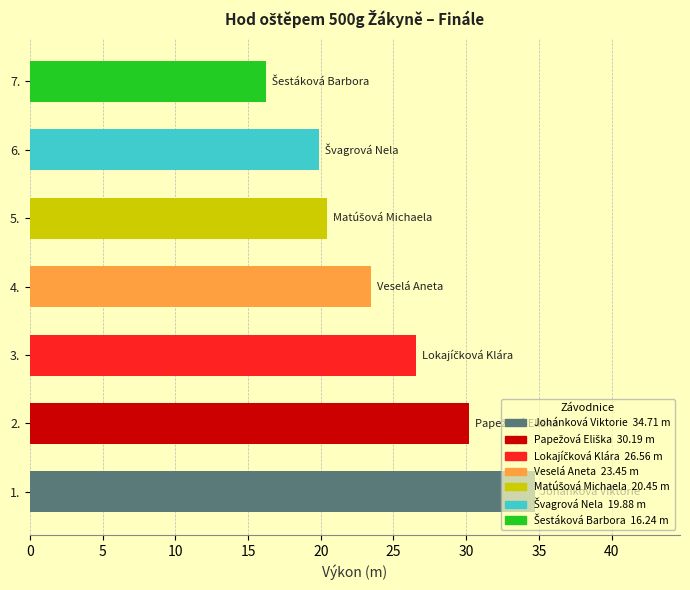

What value does the data have at 7.?

16.2